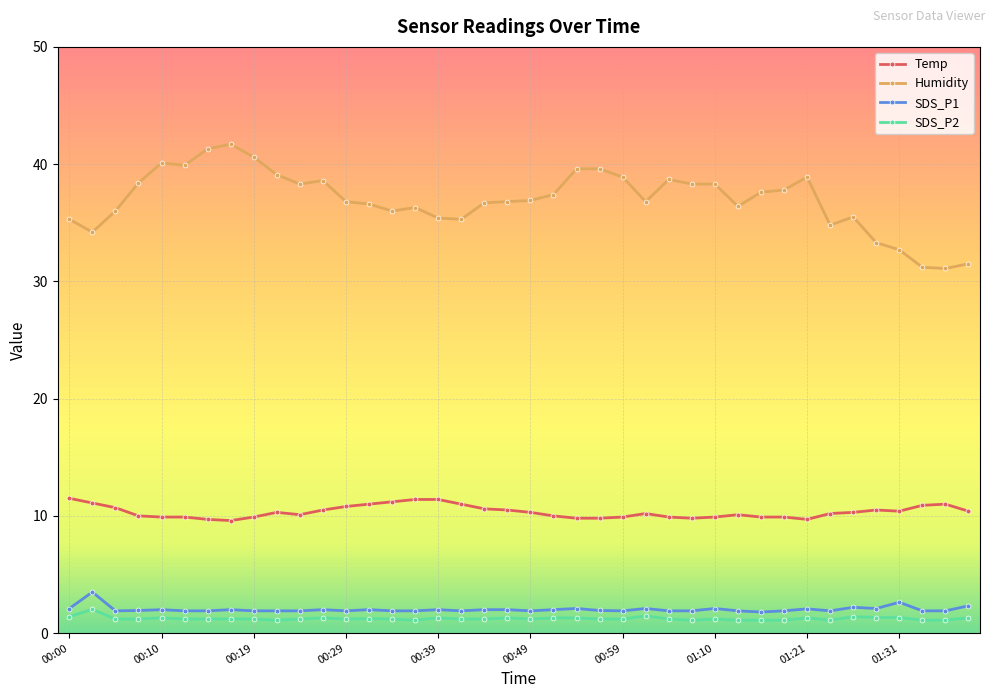

Which series has the widest spread of values?

Humidity